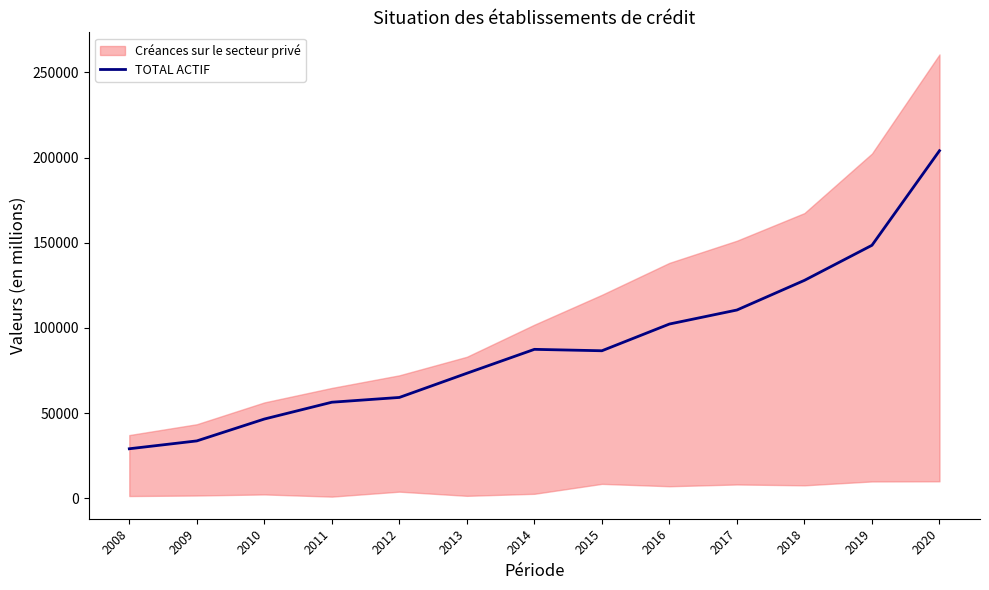

How many categories are shown in the chart?

13